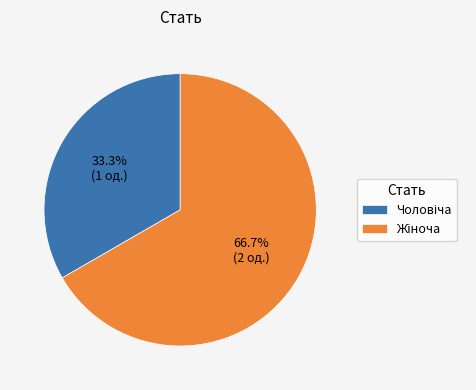

Does any single category account for the majority?

Yes